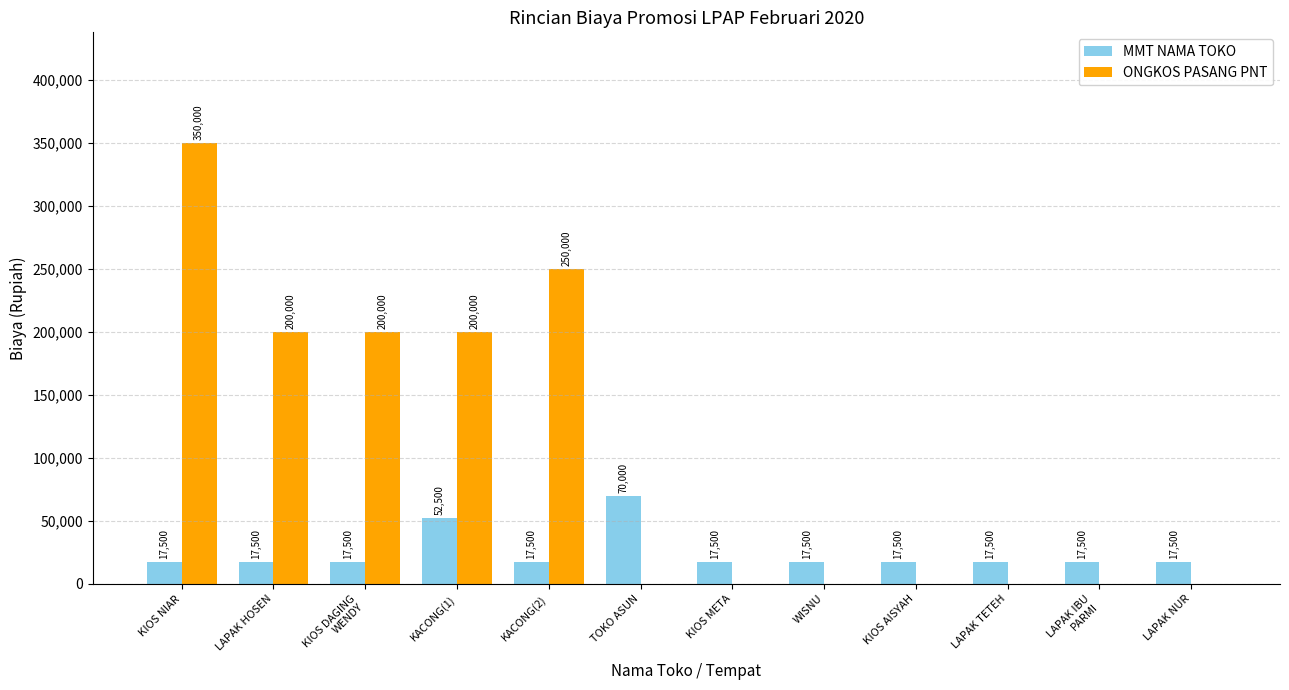

What is the sum of all MMT NAMA TOKO values?

297500